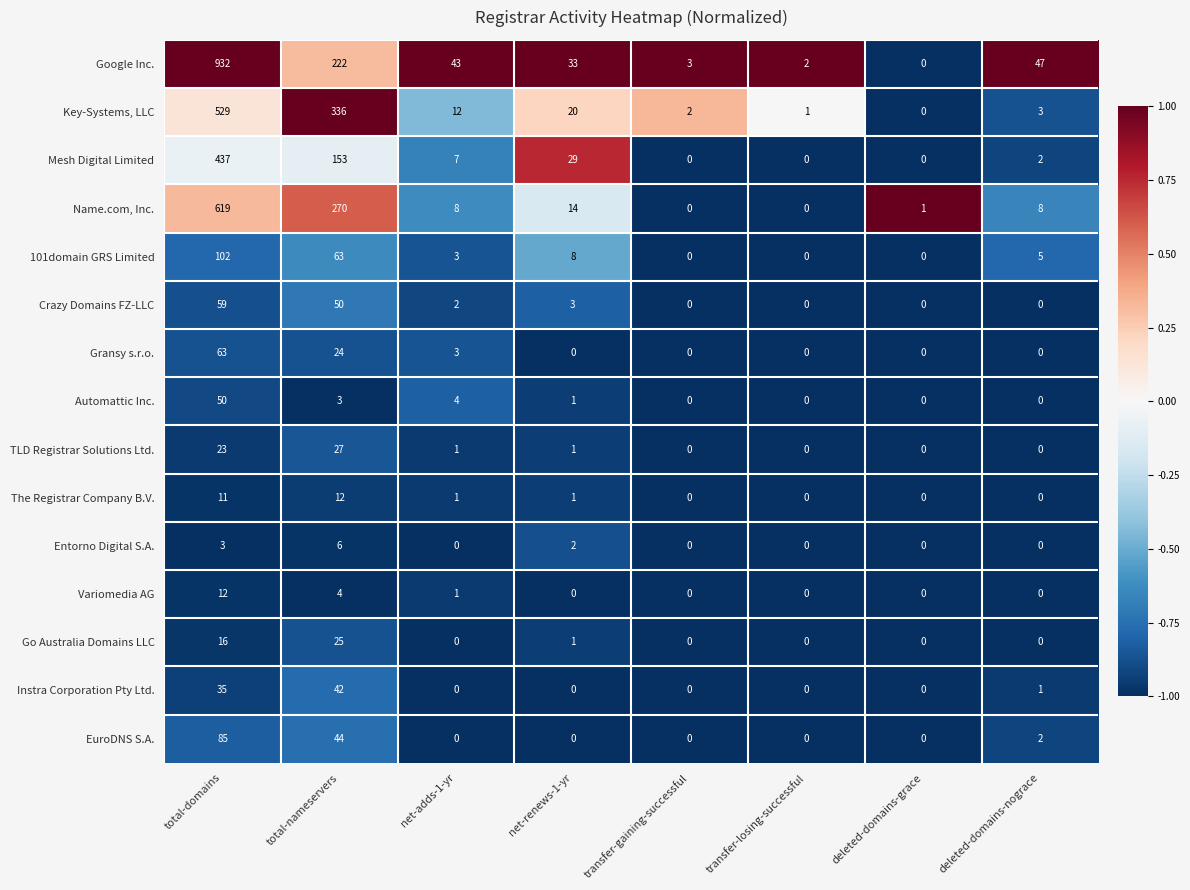

What is the difference between the maximum and minimum values in the Go Australia Domains LLC series?

25